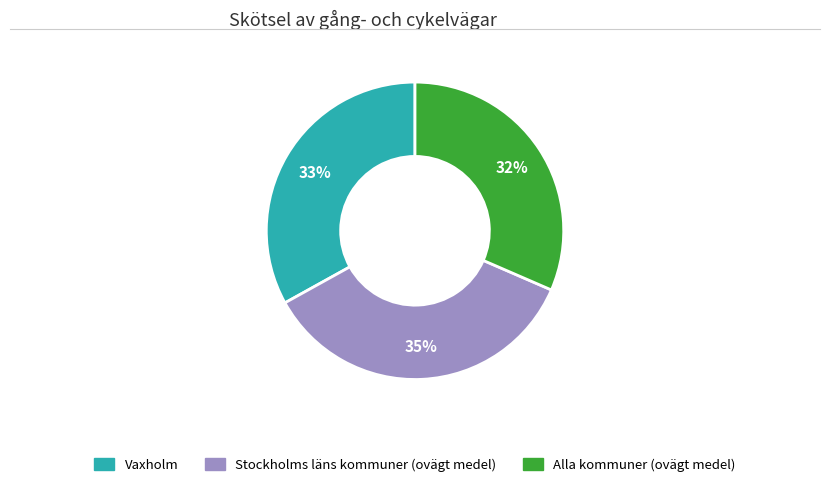

How many slices are in this pie chart?

3